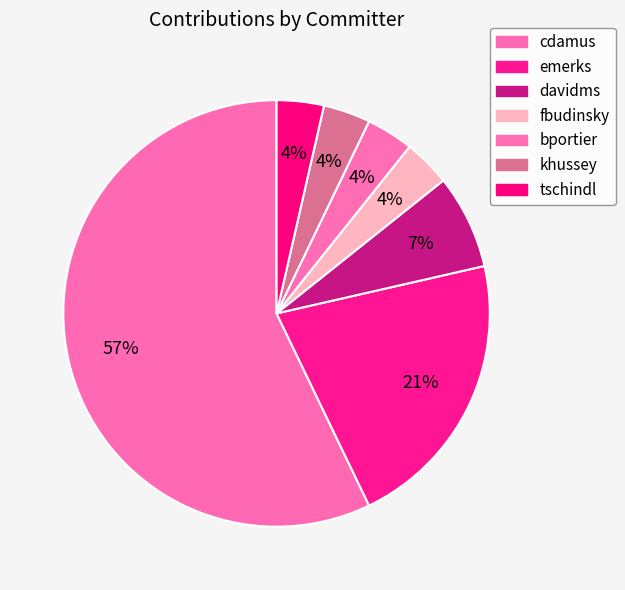

Does any single category account for the majority?

Yes